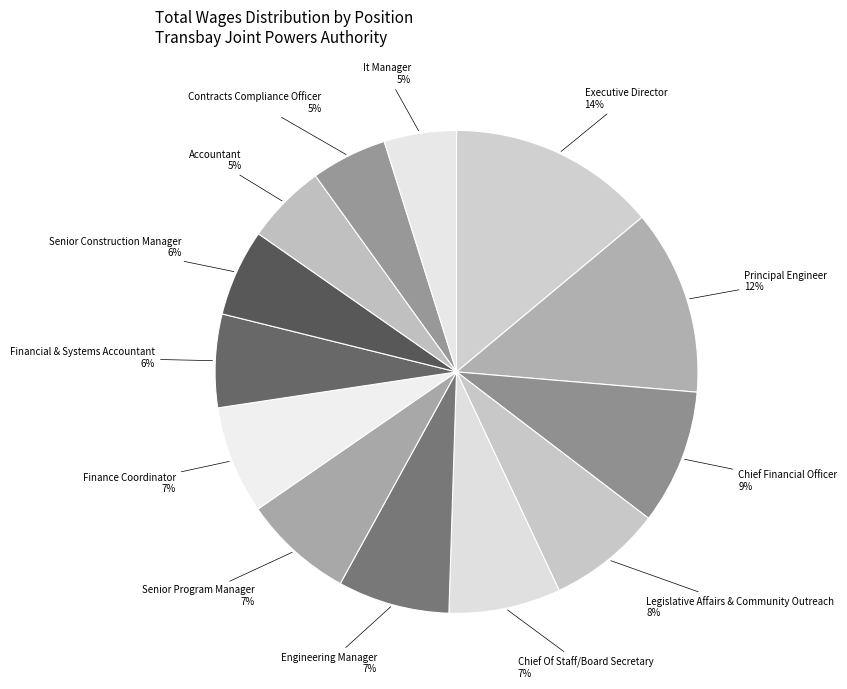

Count the number of slices in the pie.

13